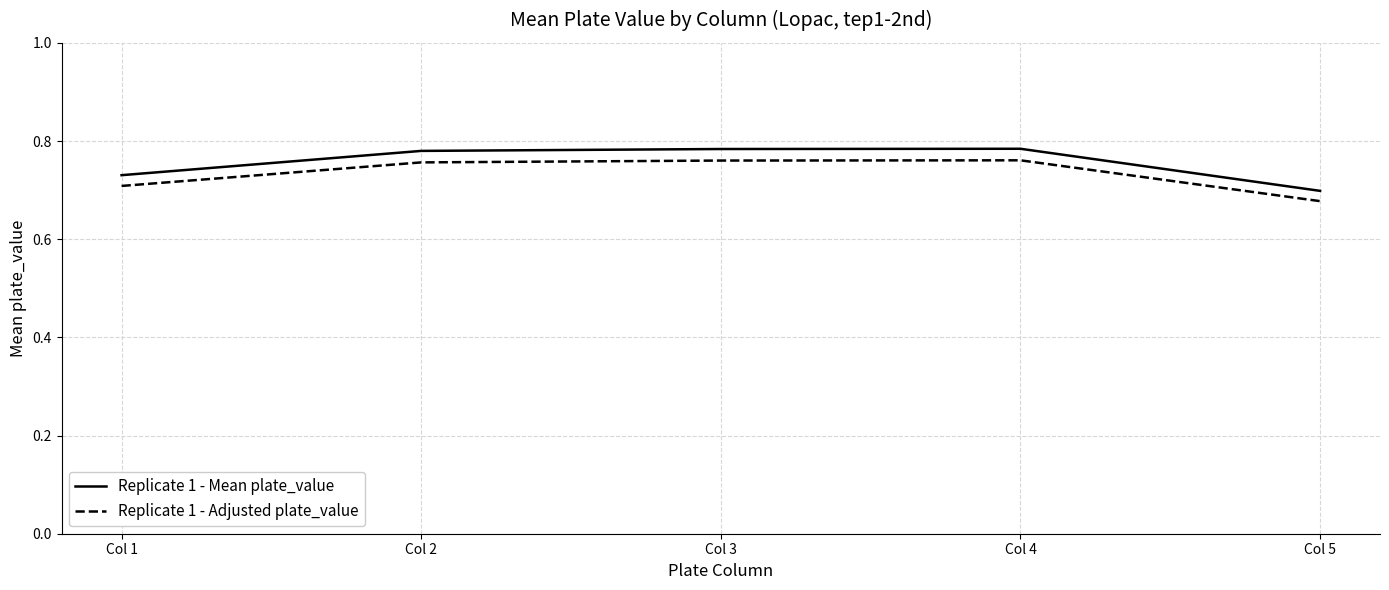

What is the total value across all series at Col 5?

1.4